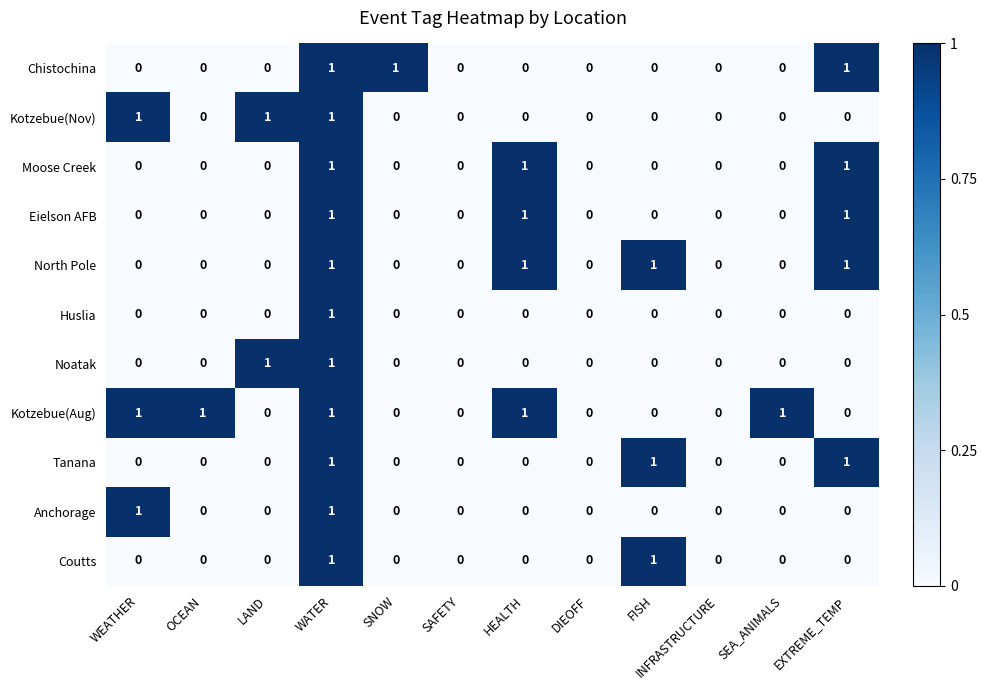

Count the Noatak values in the range 0 to 1.

12